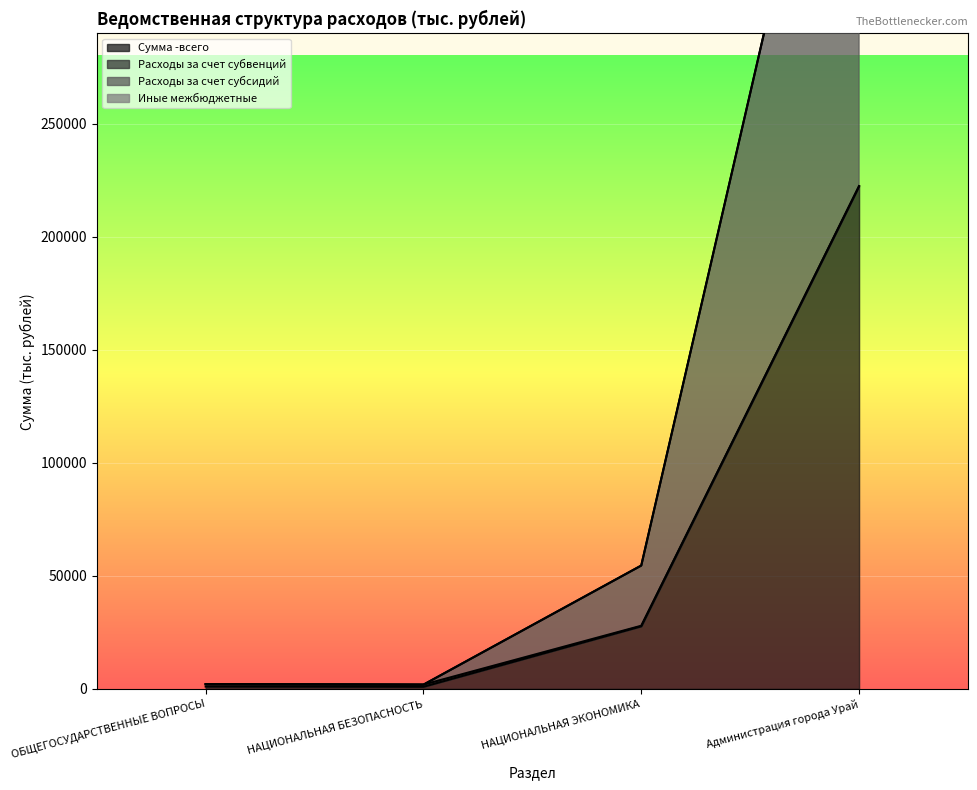

What is the difference between the maximum and minimum values in the Сумма -всего series?

221505.7